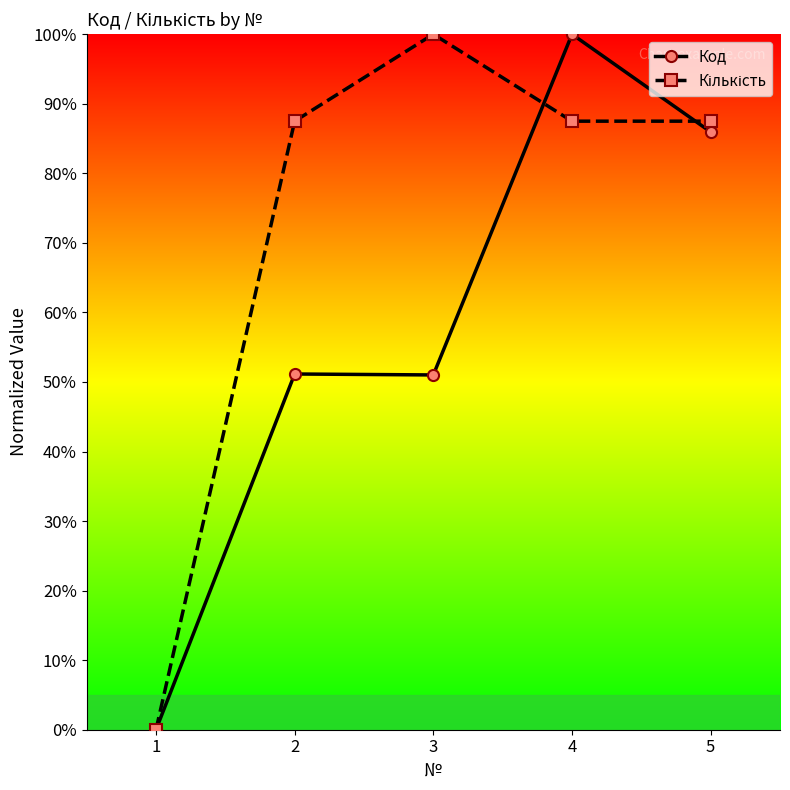

What is the difference between the highest and lowest values at 4?

12.5